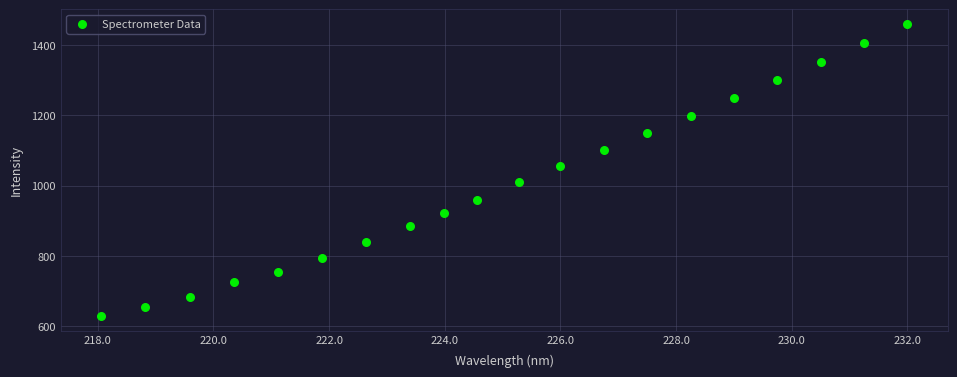

What is the range of Y values (max minus min)?

830.8